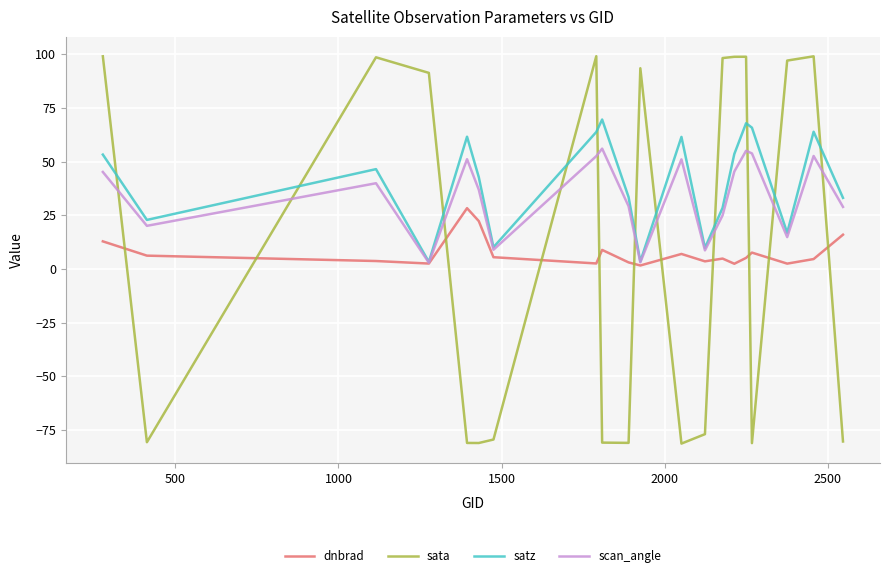

Which series has the widest spread of values?

sata